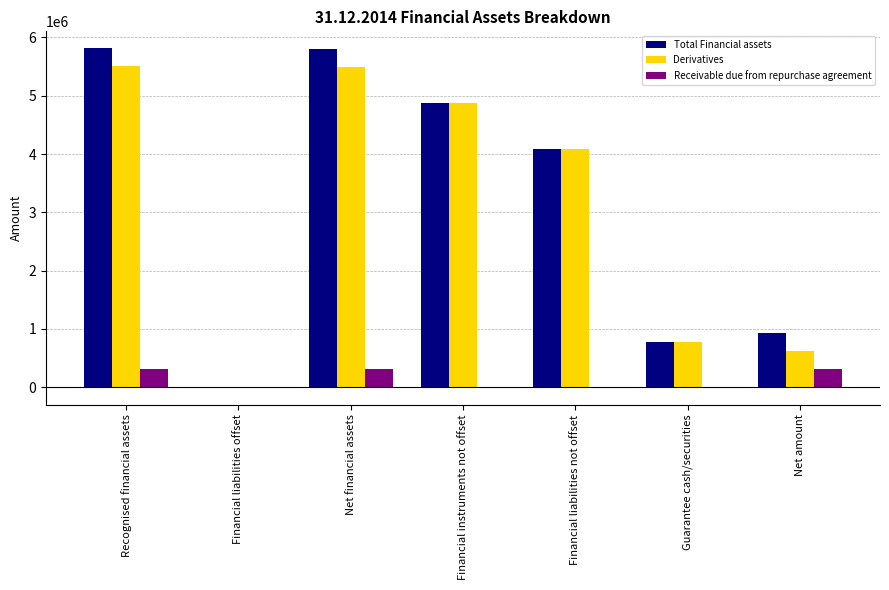

Are the bars grouped side by side (vs. stacked)?

Yes